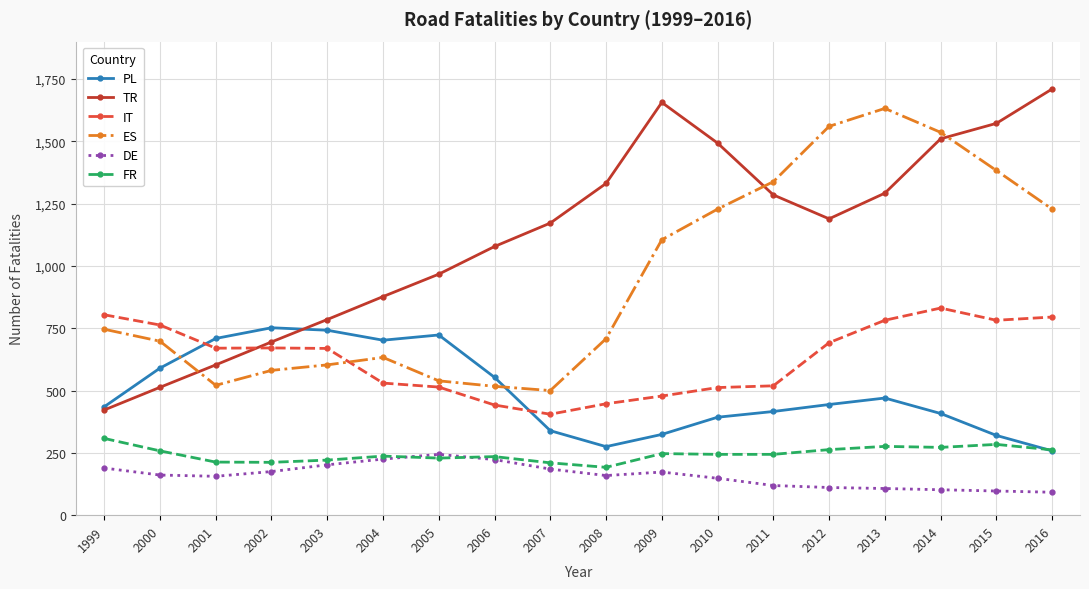

Rank the series by their maximum value, from lowest to highest.

DE, FR, PL, IT, ES, TR